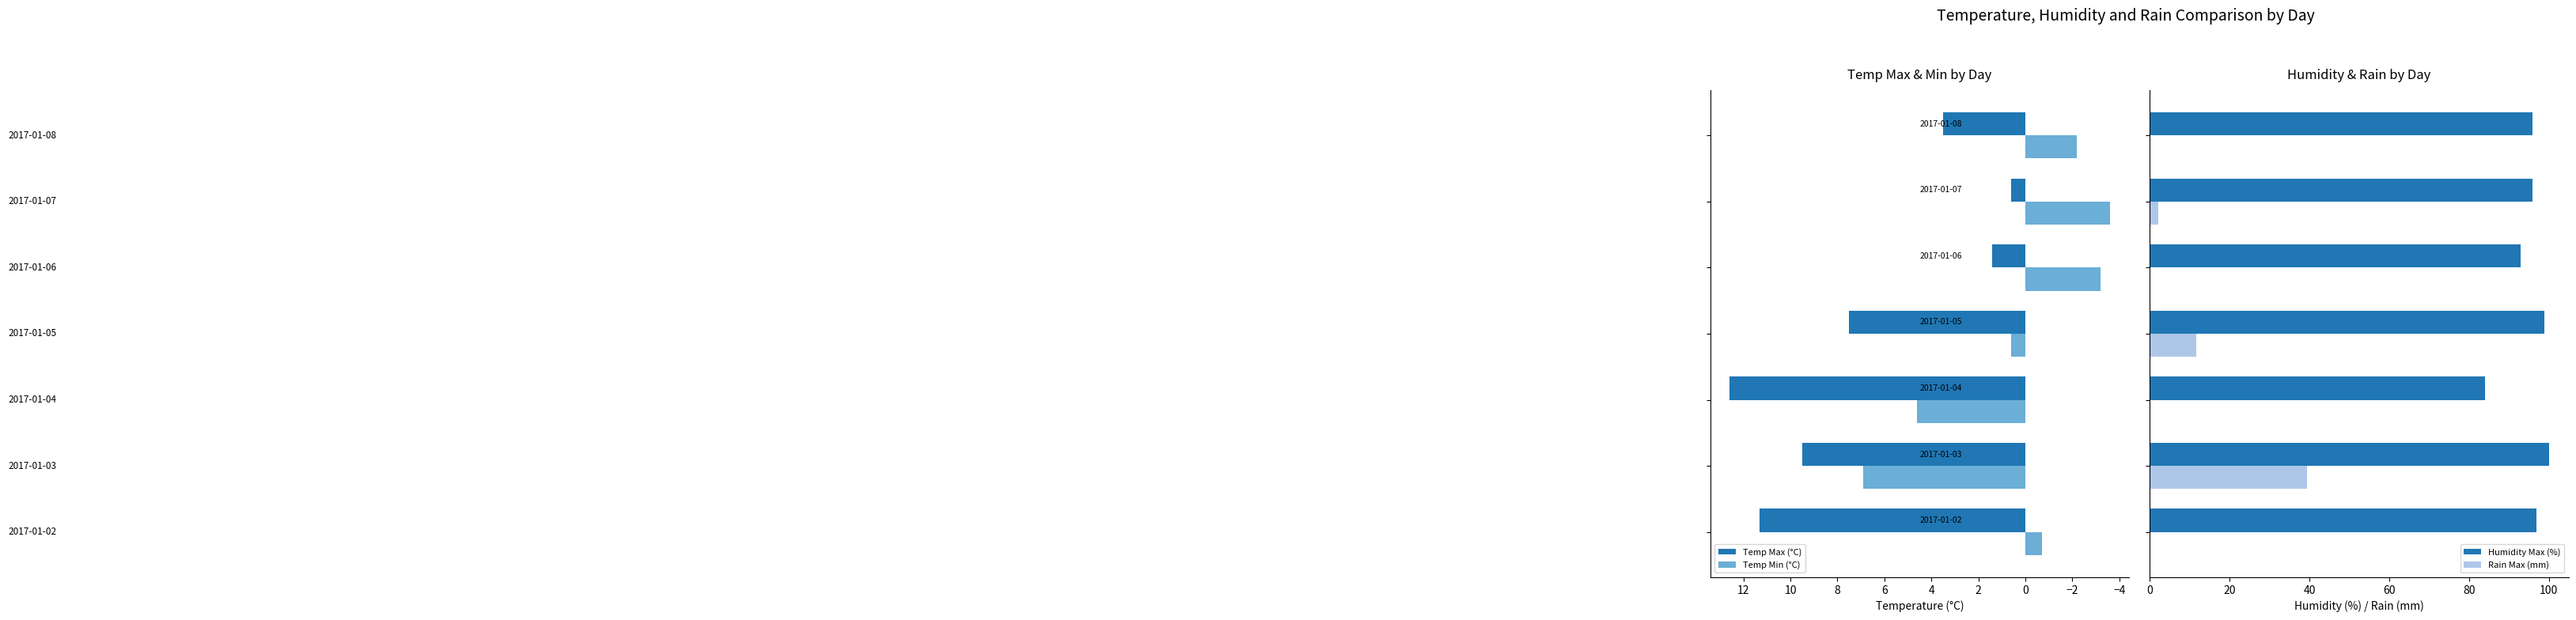

What is the sum of all Rain Max (mm) values?

53.4